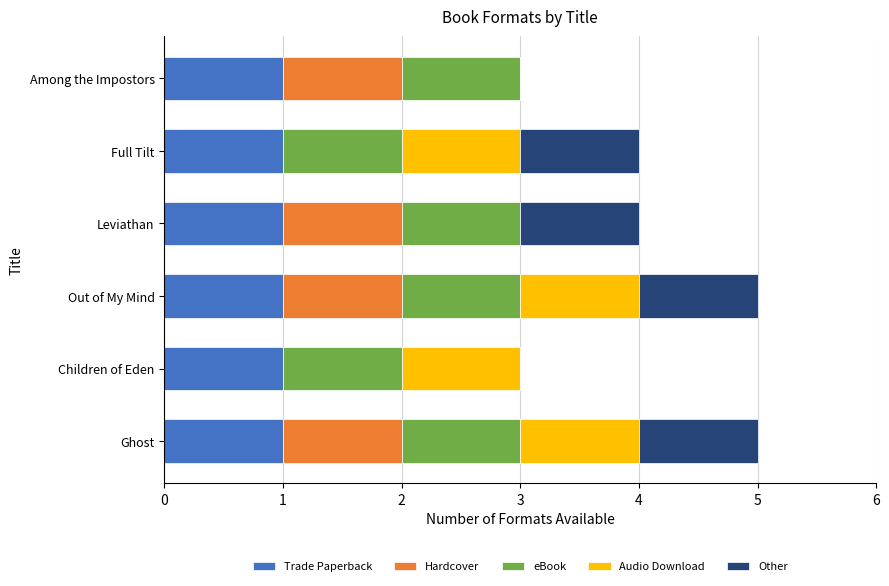

Is it true that Trade Paperback equals 1 at Ghost?

True